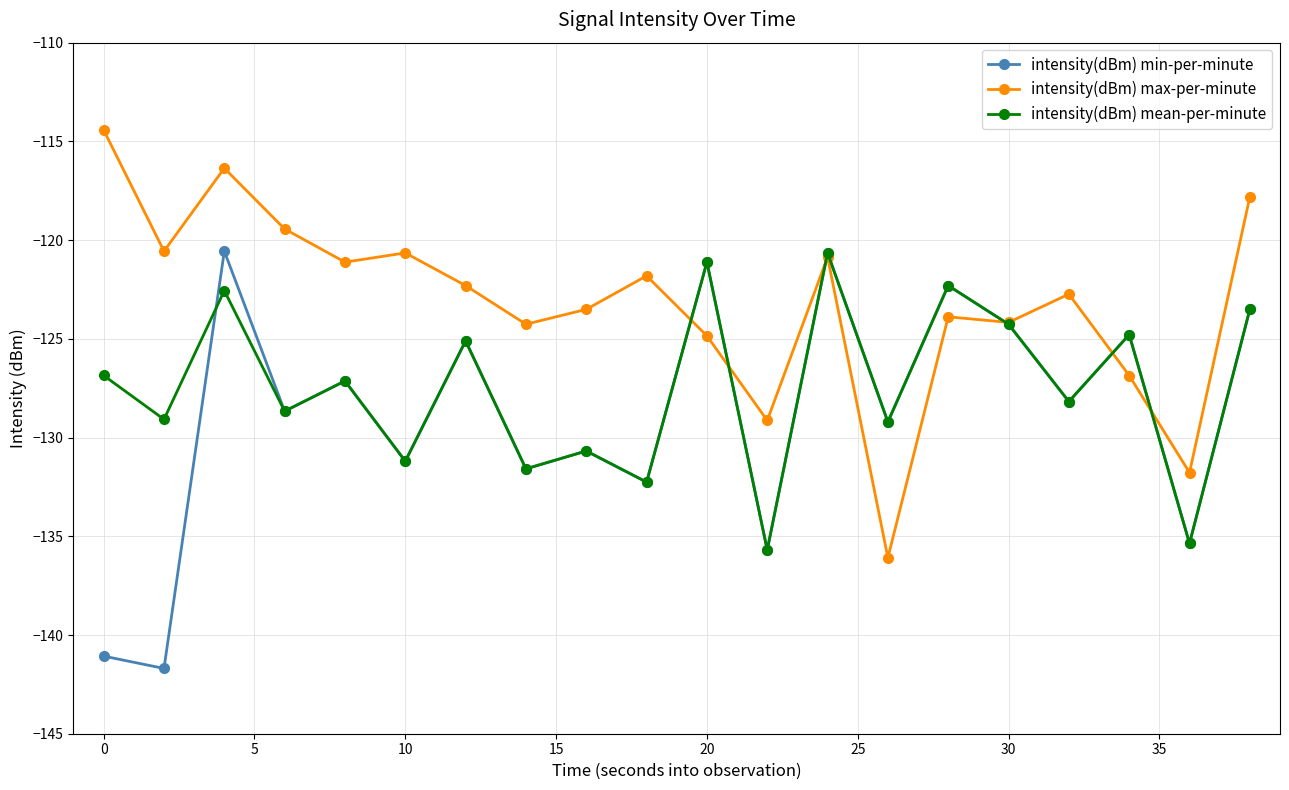

List the series in order of their overall mean, highest first.

intensity(dBm) max-per-minute, intensity(dBm) mean-per-minute, intensity(dBm) min-per-minute